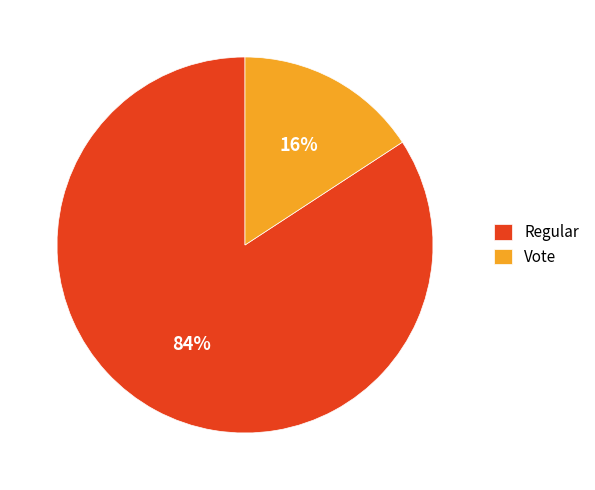

The Regular slice represents 84% of the pie. True or false?

True